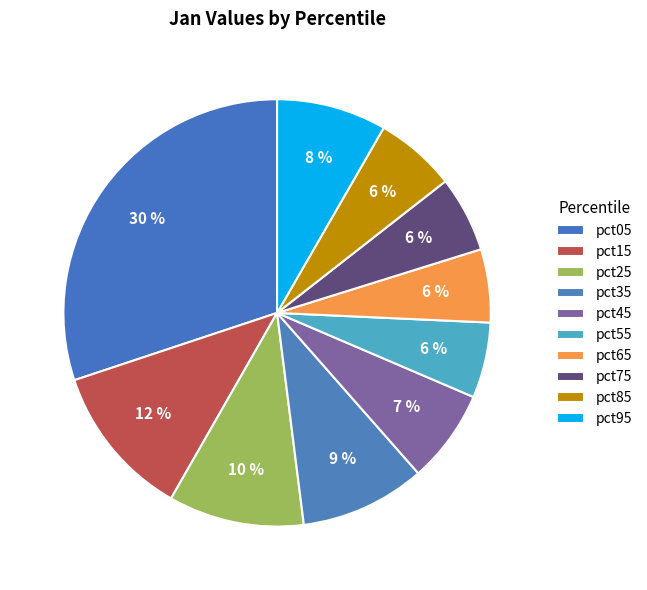

Count the number of slices in the pie.

10